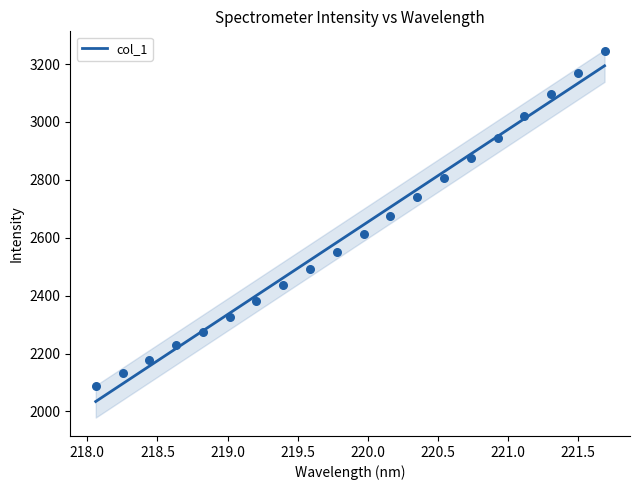

Between 218.5 and 221.5, which is larger?

221.5